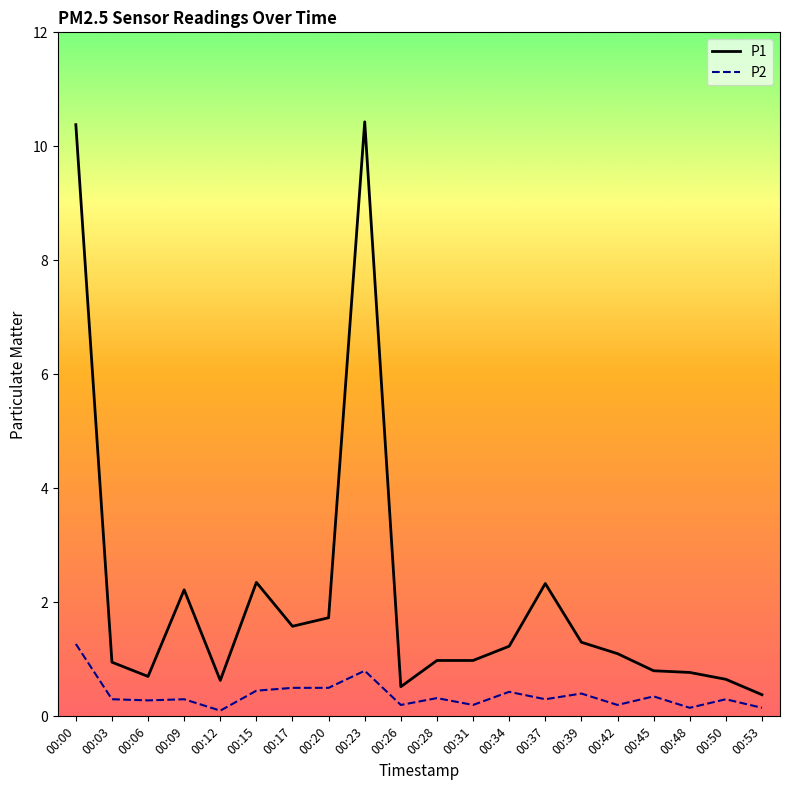

True or false: P1 and P2 cross at least once.

False